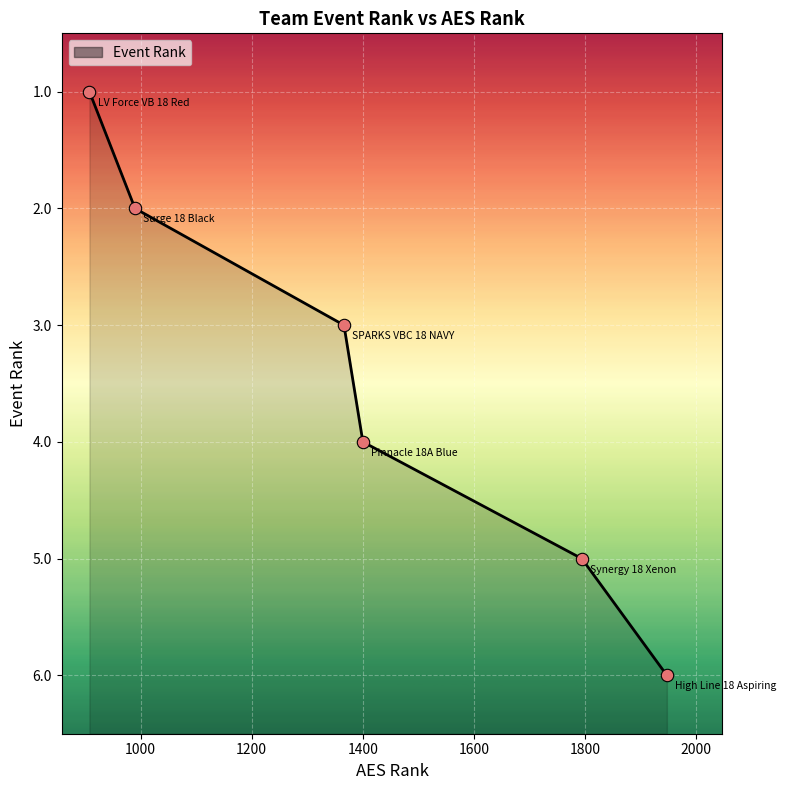

What is the change in value from Surge 18 Black to High Line 18 Aspiring?

+4